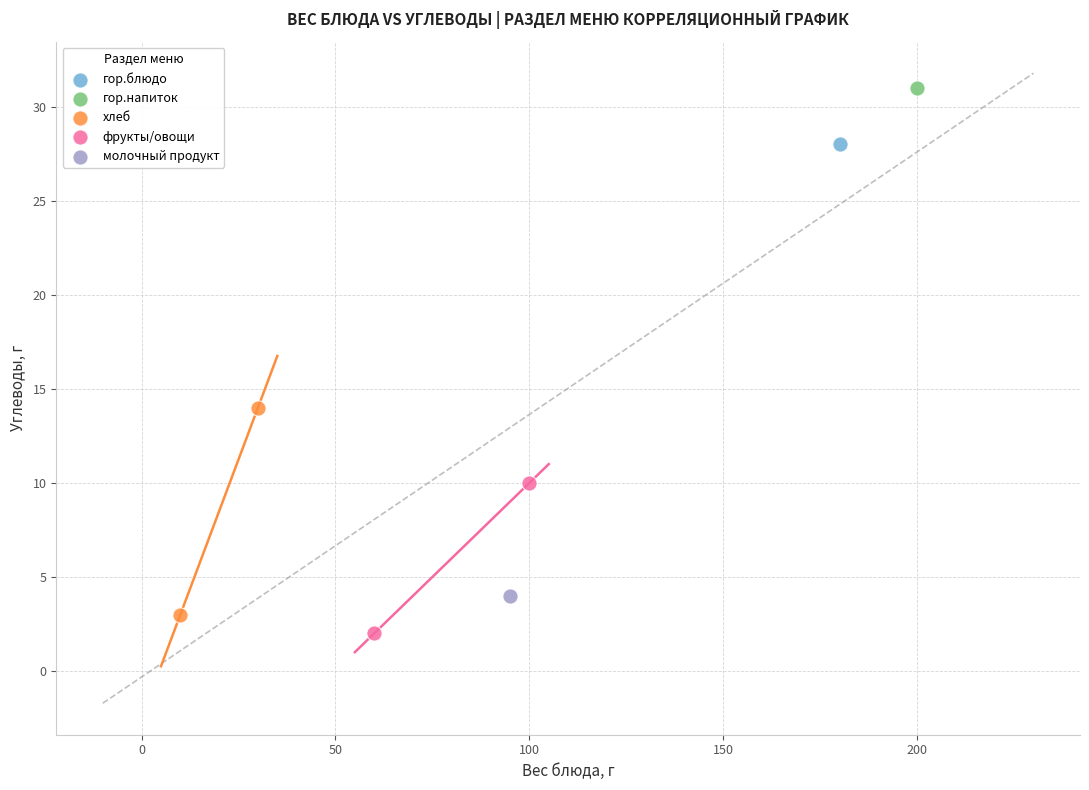

What are all the series names shown in the legend?

гор.блюдо, гор.напиток, хлеб, фрукты/овощи, молочный продукт